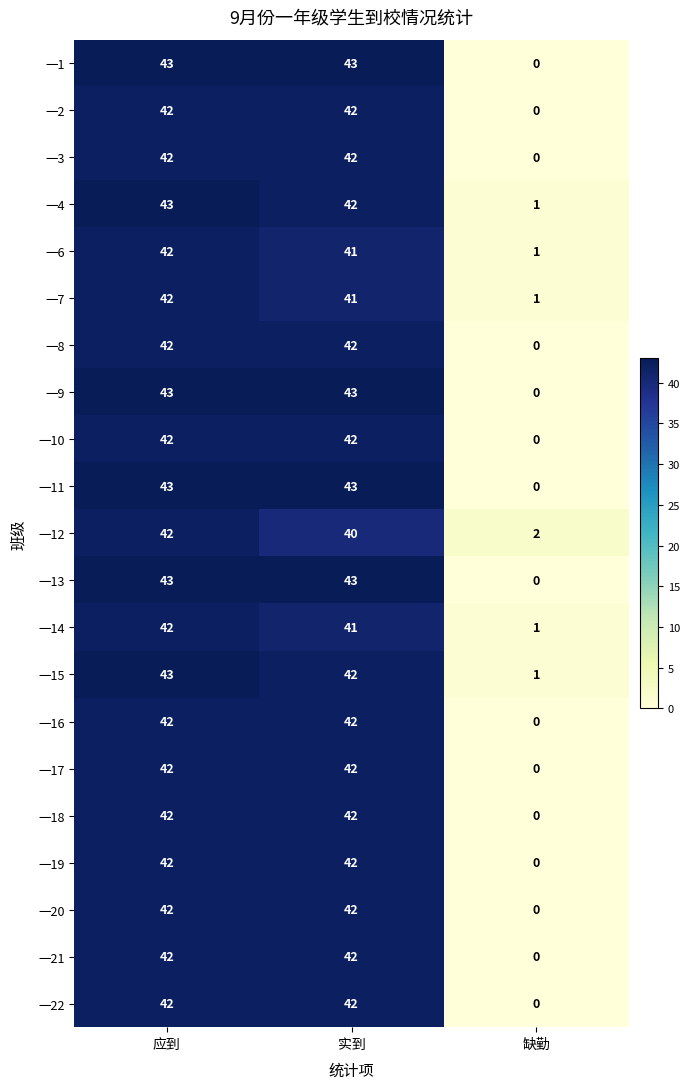

What is the maximum value for 一12?

42